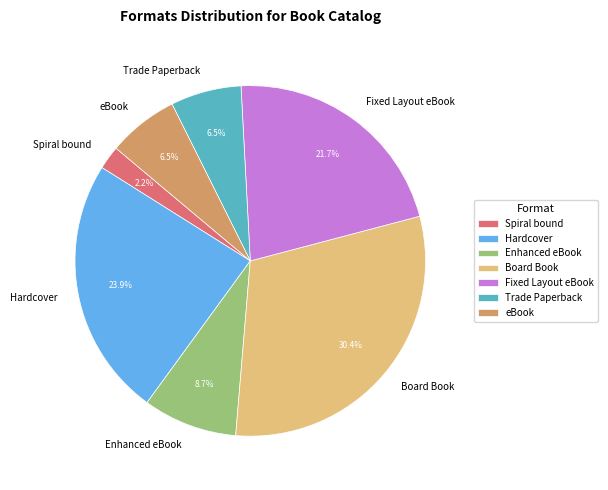

Is it true that Fixed Layout eBook is 22% of the pie?

True